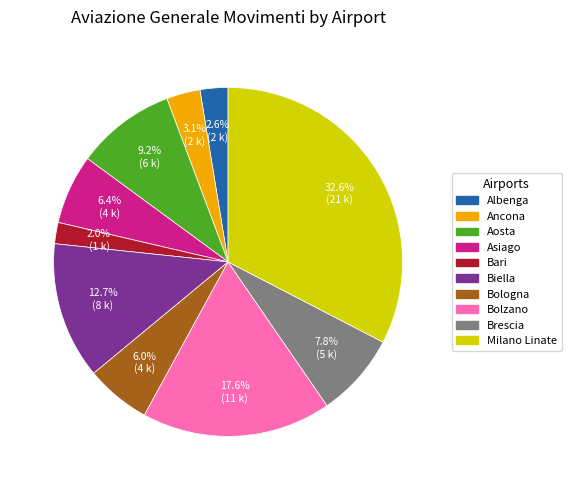

How much of the chart is everything except Brescia?

92.2%